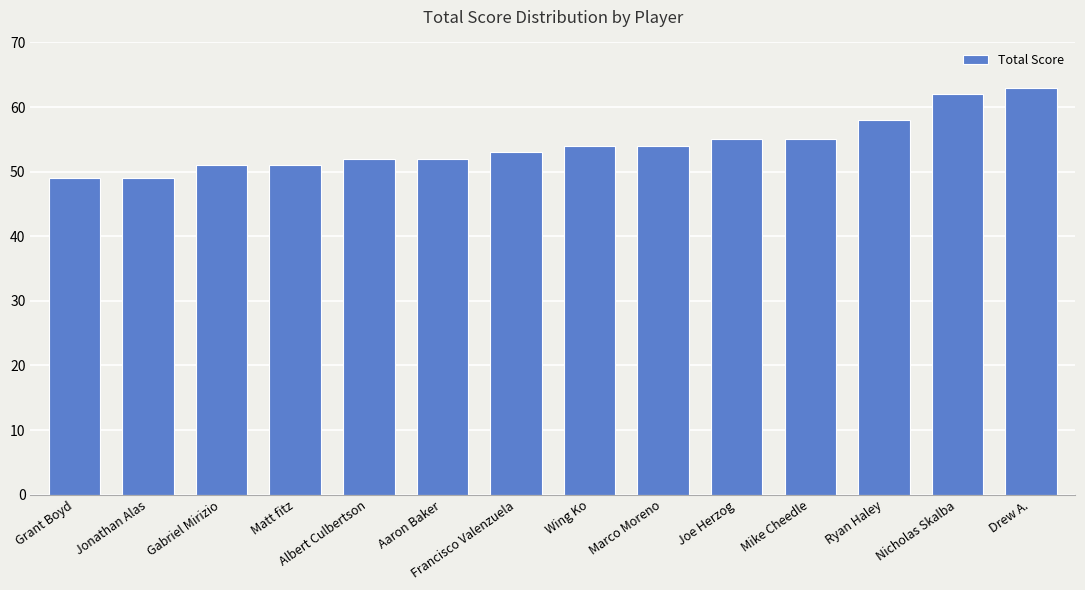

What is the minimum value shown in the chart?

49